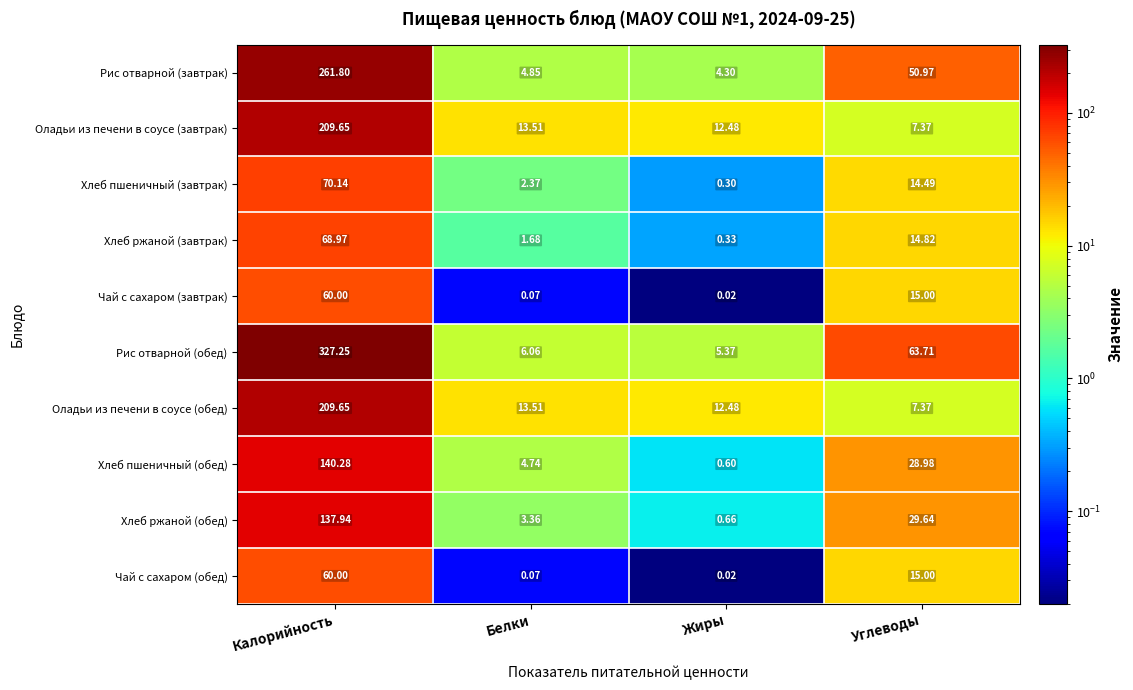

Which series has the largest total across all categories?

Рис отварной (обед)